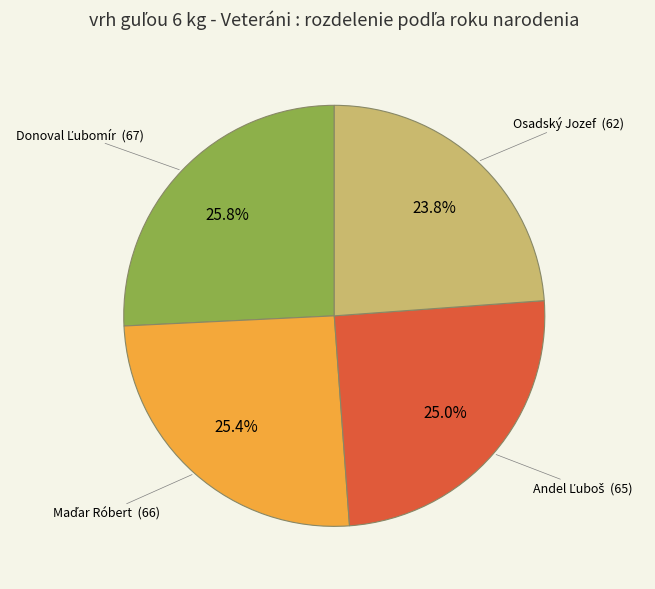

Is there any slice that represents more than half of the pie?

No